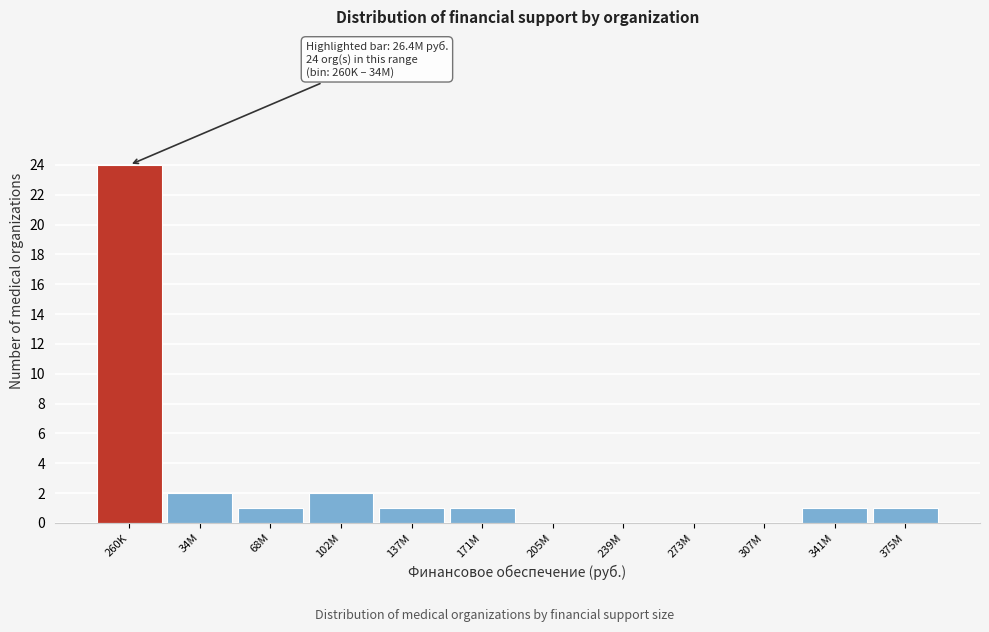

Reading right to left, extract all data points from this chart.

375M=1	341M=1	307M=0	273M=0	239M=0	205M=0	171M=1	137M=1	102M=2	68M=1	34M=2	260K=24